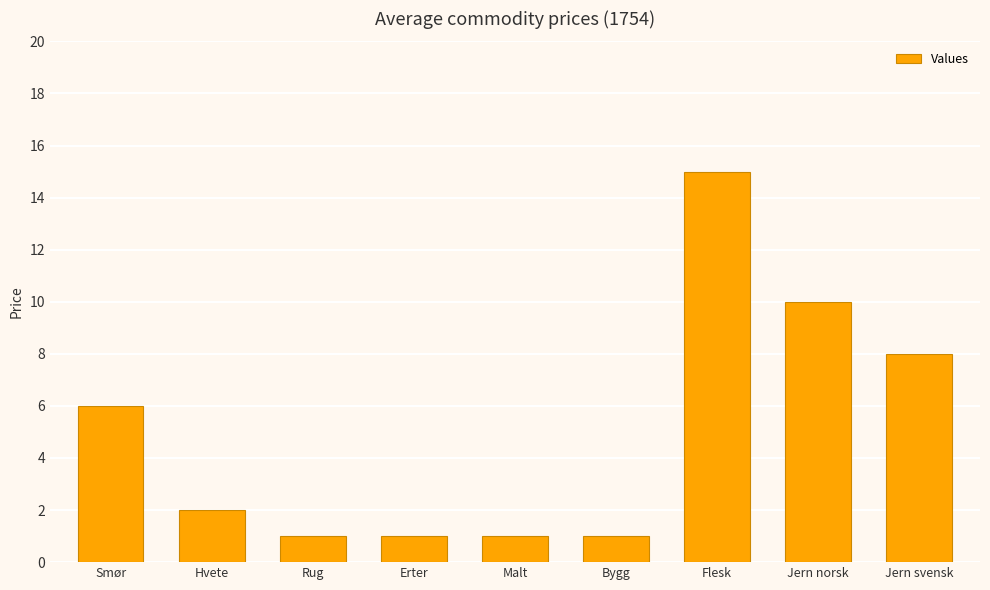

What is the greatest value displayed?

15